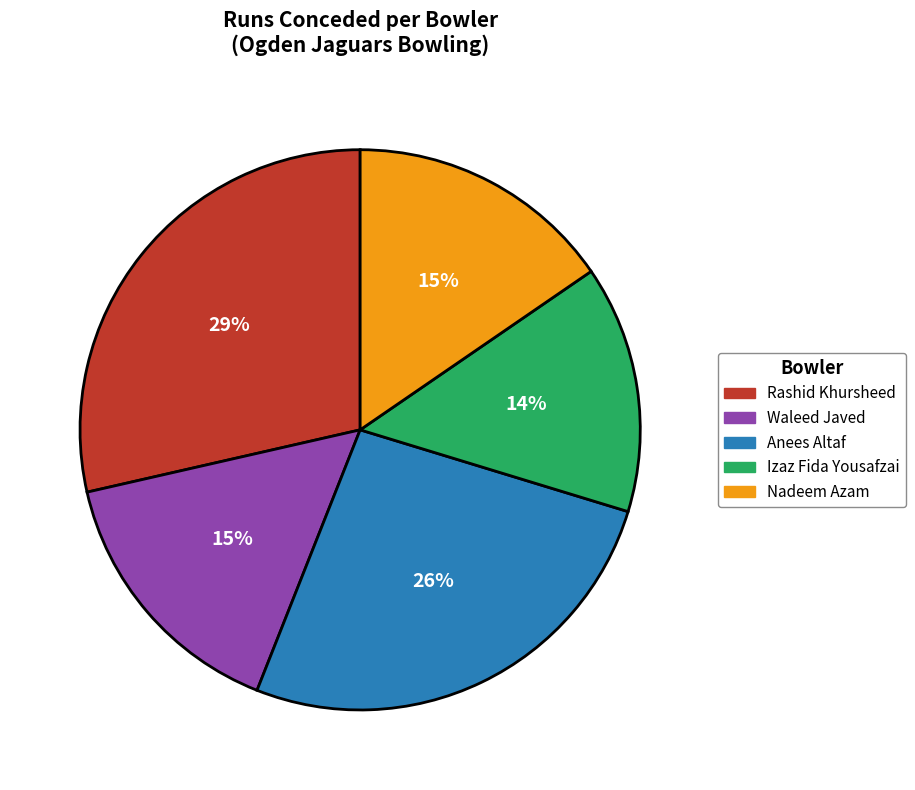

Which has a higher value, Rashid Khursheed or Izaz Fida Yousafzai?

Rashid Khursheed